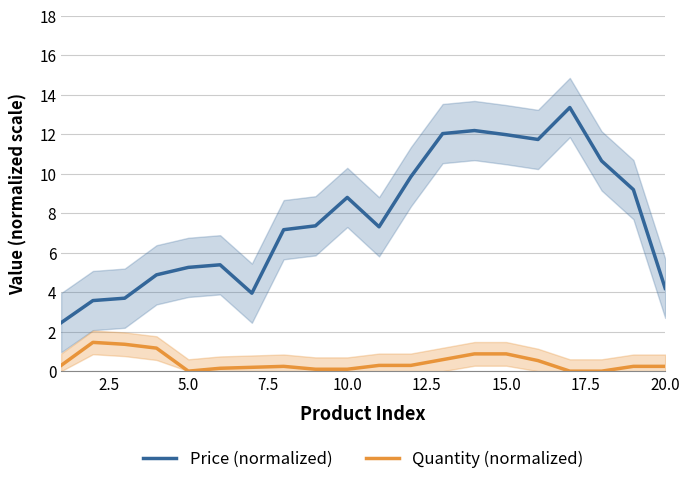

What value does the Price (normalized) series have at 15.0?

12.0